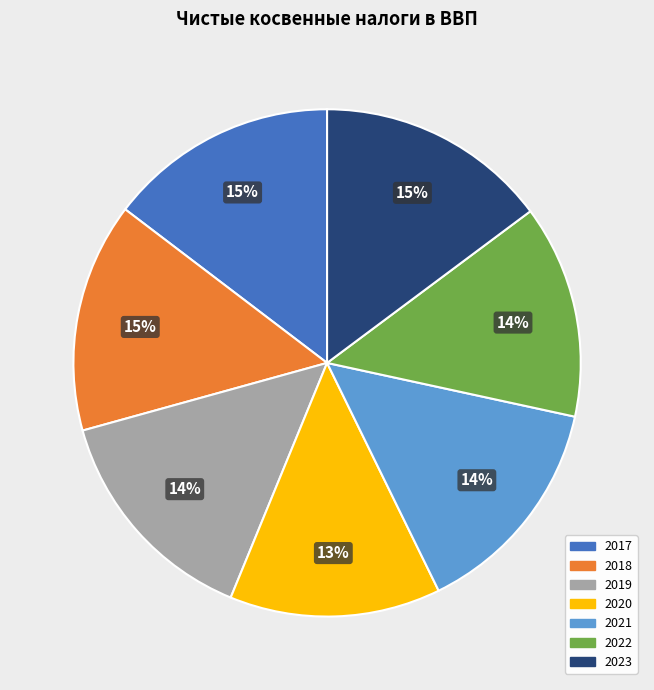

Combined, do 2020 and 2023 account for over 50%?

No